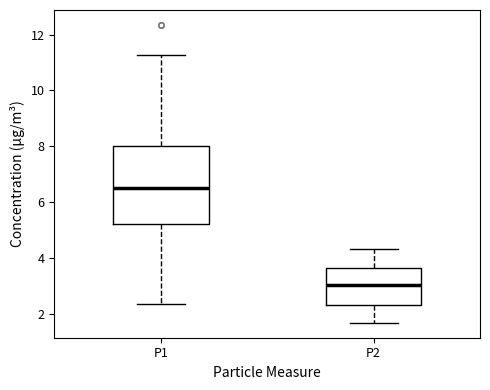

Reading left to right, read every box against the y-axis: the position of its median line, the range the box covers, and the ends of its whiskers. The values are not printed on the chart, so give them approximately, as read against the axis.

P1: median 6.6, box 5.2 to 8.0, whiskers 2.4 to 11.2
P2: median 3.0, box 2.4 to 3.6, whiskers 1.6 to 4.4